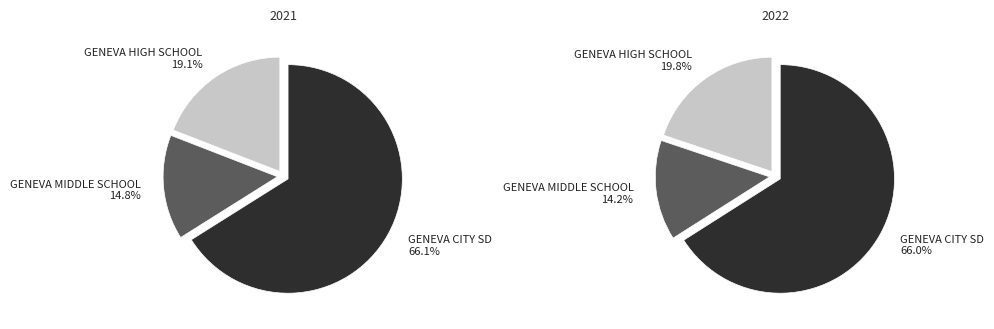

True or false: GENEVA CITY SD (2021) accounts for 23% of the total.

False